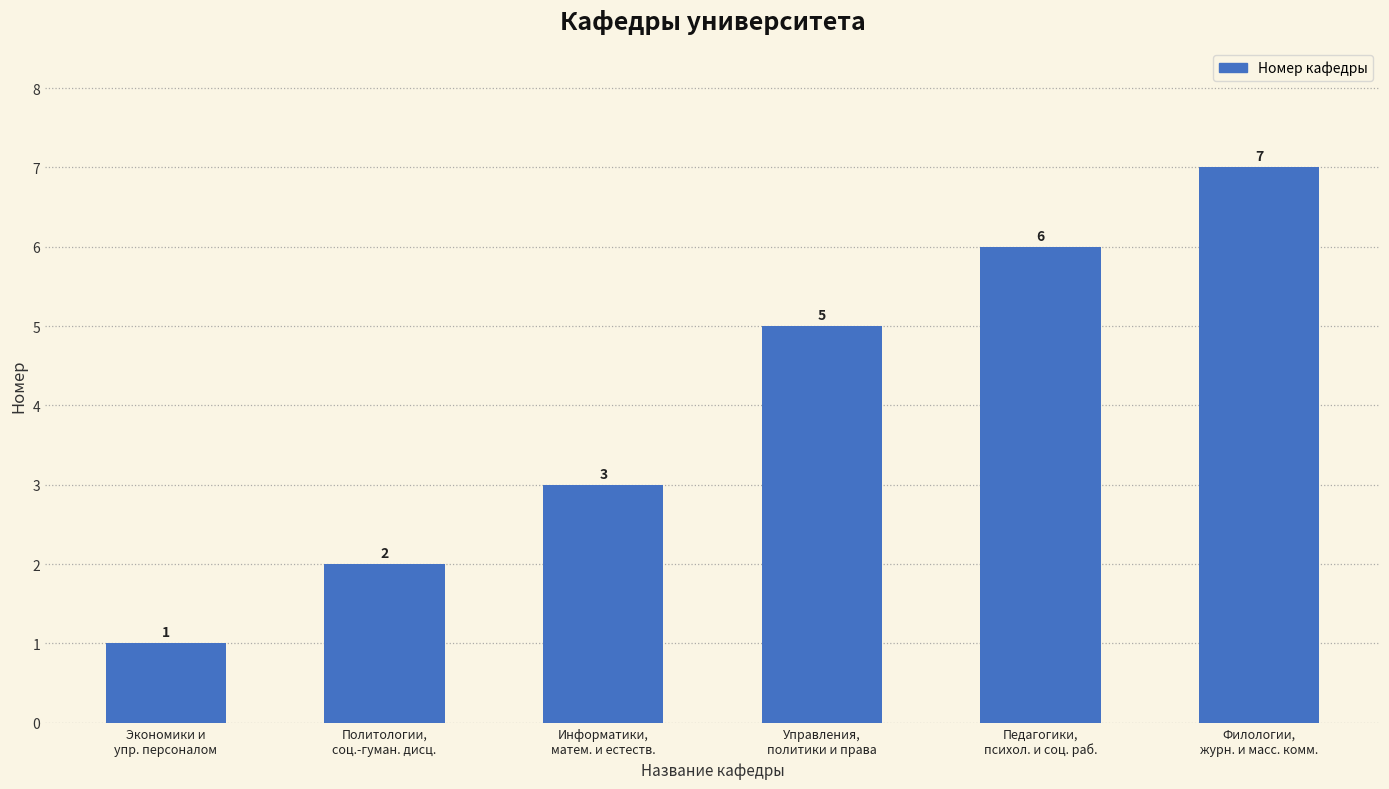

Rank the categories by value from lowest to highest.

Экономики и
упр. персоналом, Политологии,
соц.-гуман. дисц., Информатики,
матем. и естеств., Управления,
политики и права, Педагогики,
психол. и соц. раб., Филологии,
журн. и масс. комм.